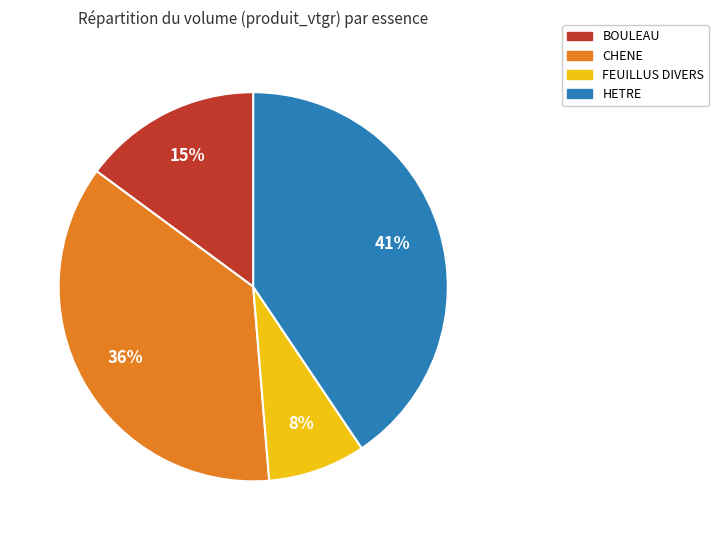

To the nearest percent, what is the average slice percentage?

25%